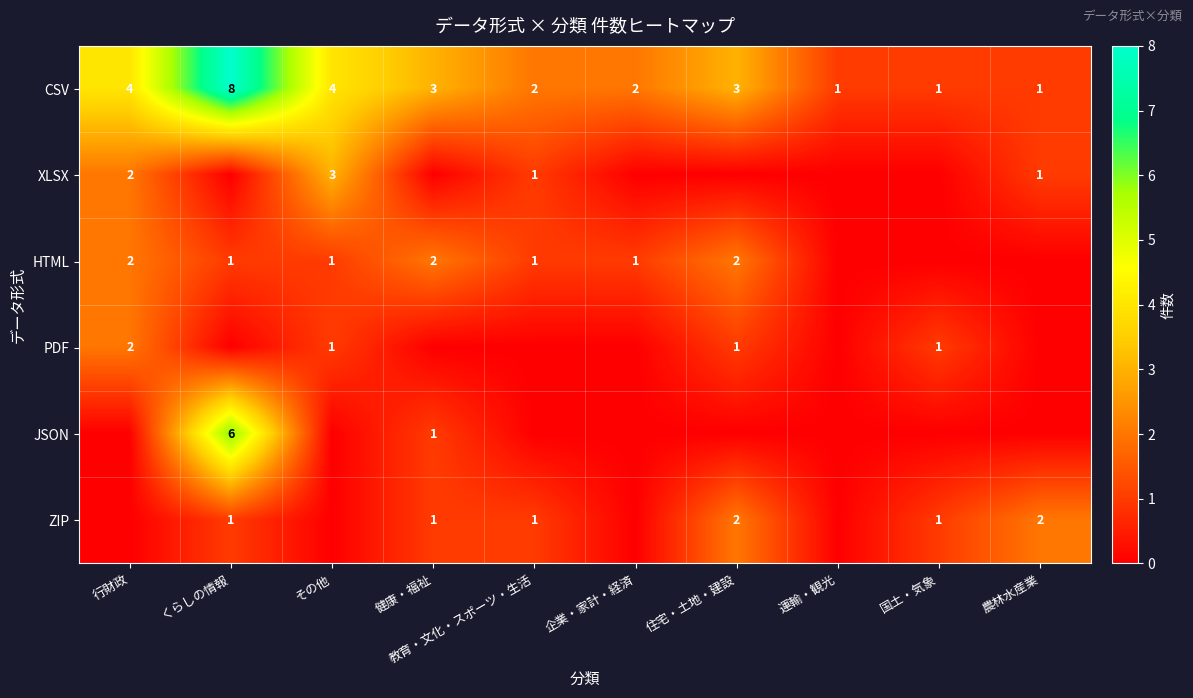

Where does the CSV series first go above 3?

行財政